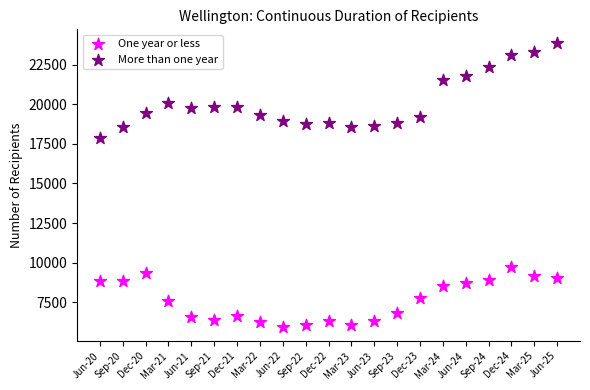

Across all data points, what is the range of Y values (max minus min)?

17889